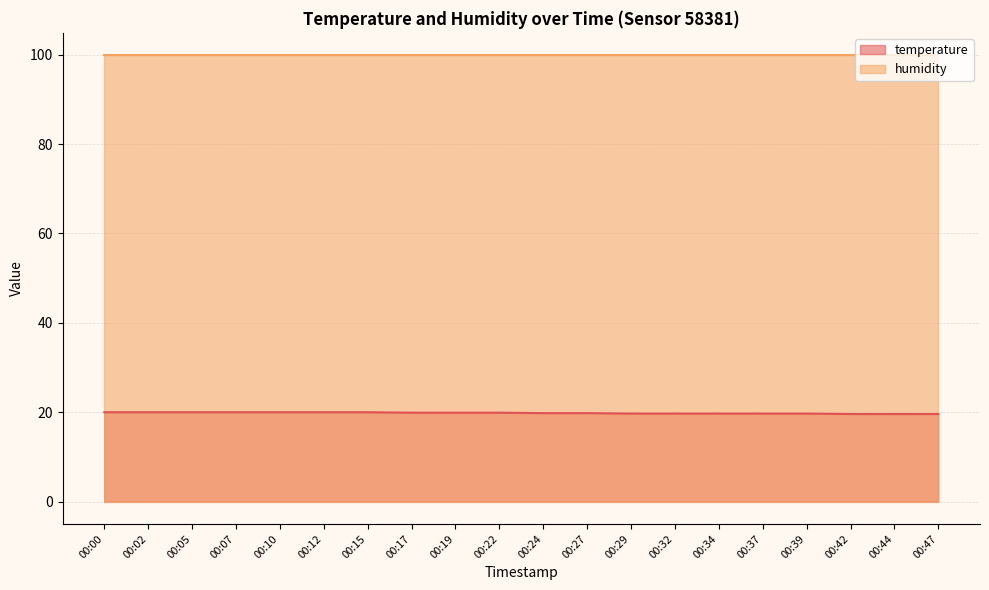

True or false: the data shows 19.7 at 00:34.

True